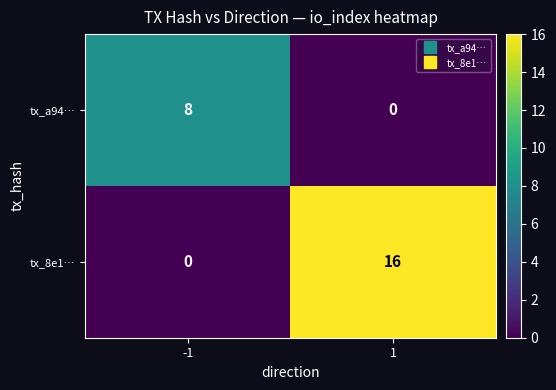

What is the highest value of the tx_a94… series?

8